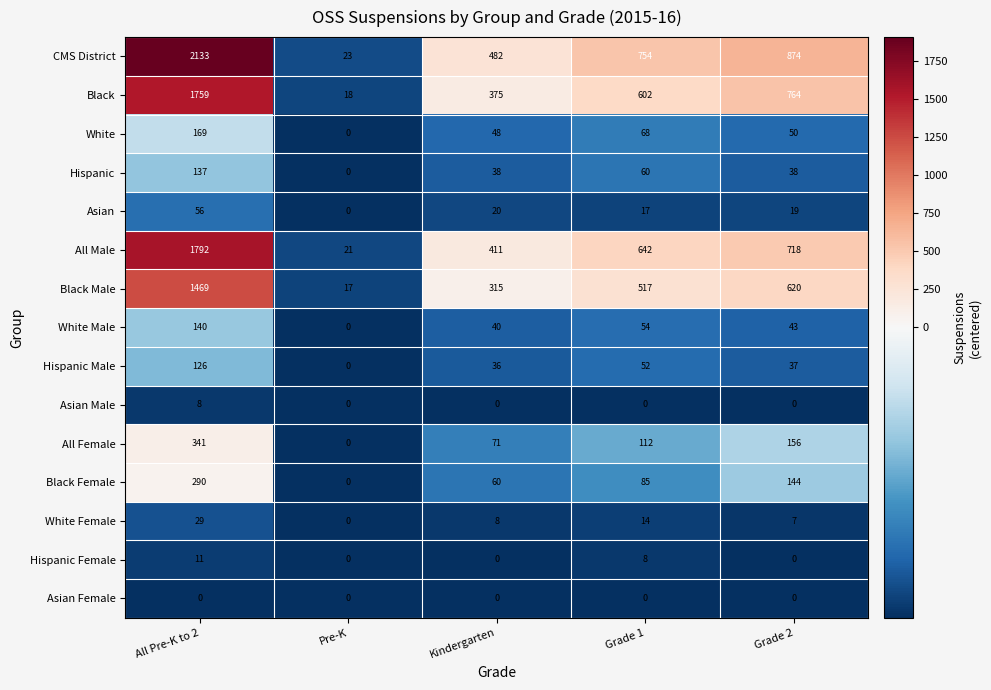

The value of Hispanic Female at Grade 1 is 8. True or false?

True